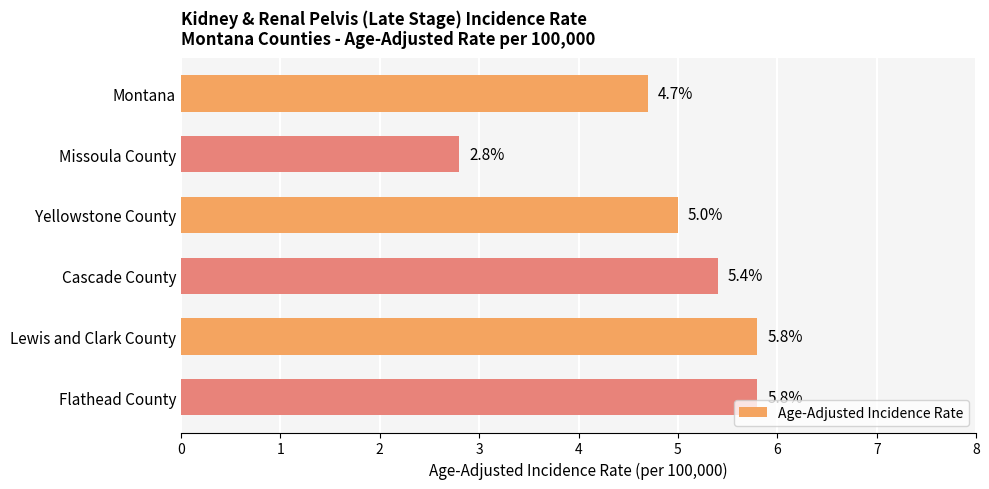

What is the minimum value shown in the chart?

2.8